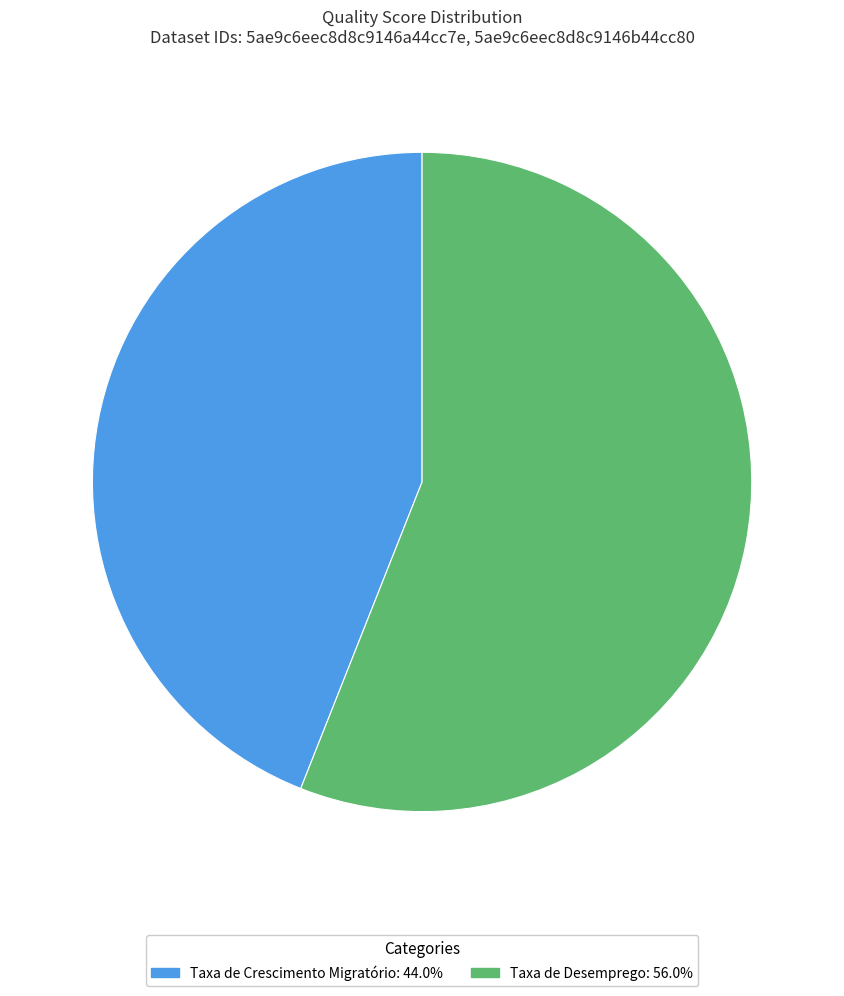

What is the smallest slice in the pie chart?

Taxa de Crescimento Migratório